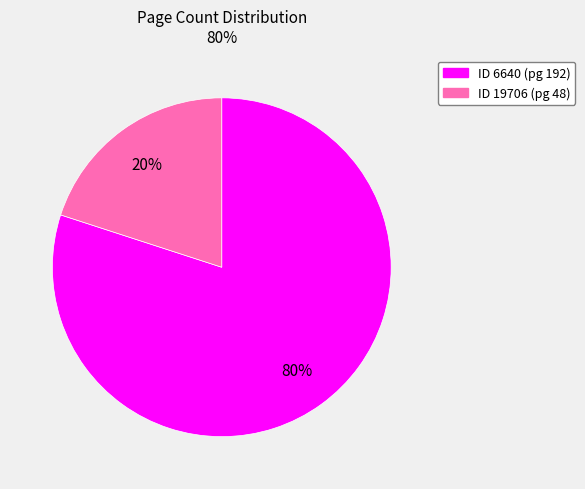

To the nearest percent, what is the difference between the largest and smallest slice percentages?

60%